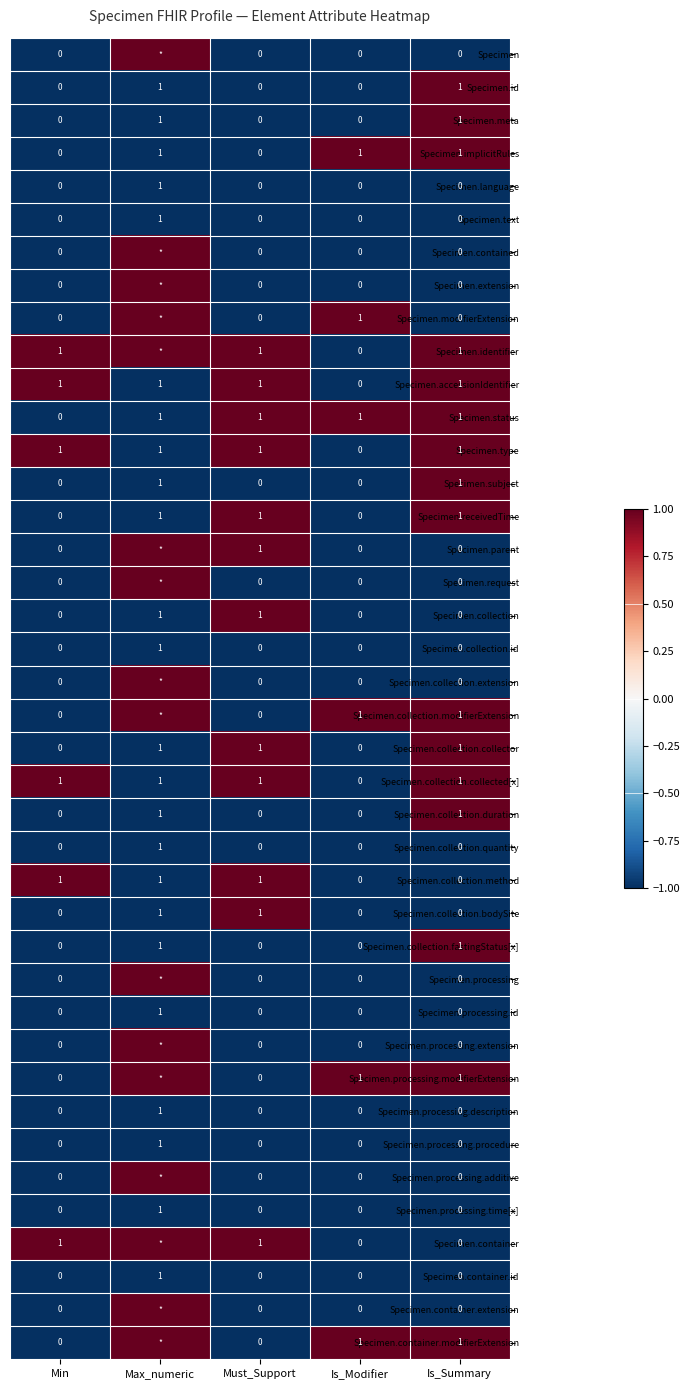

Which label corresponds to the smallest value in the chart?

Min